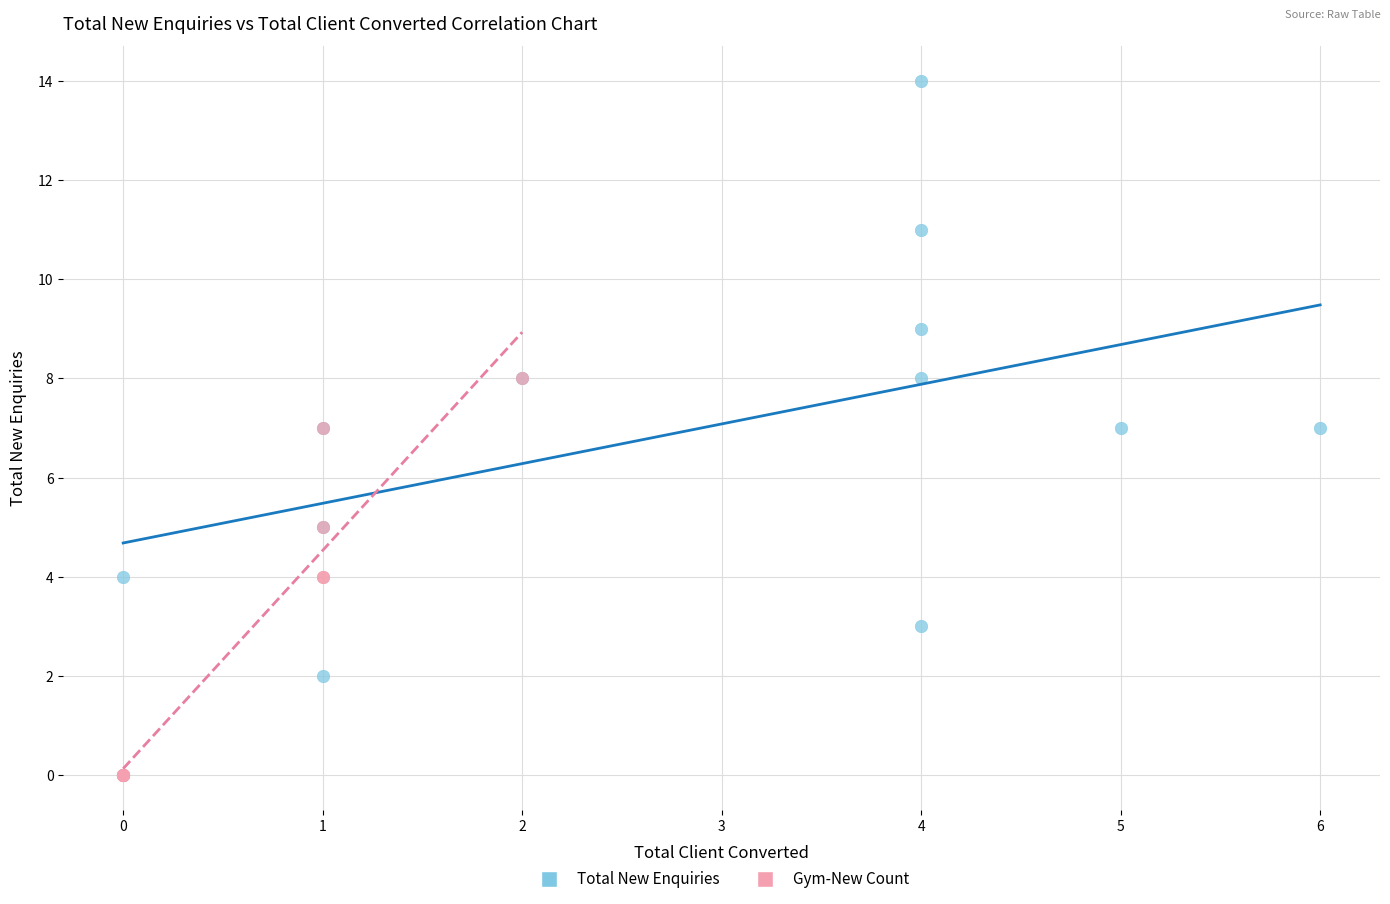

Which series contains the lowest Y value?

Gym-New Count